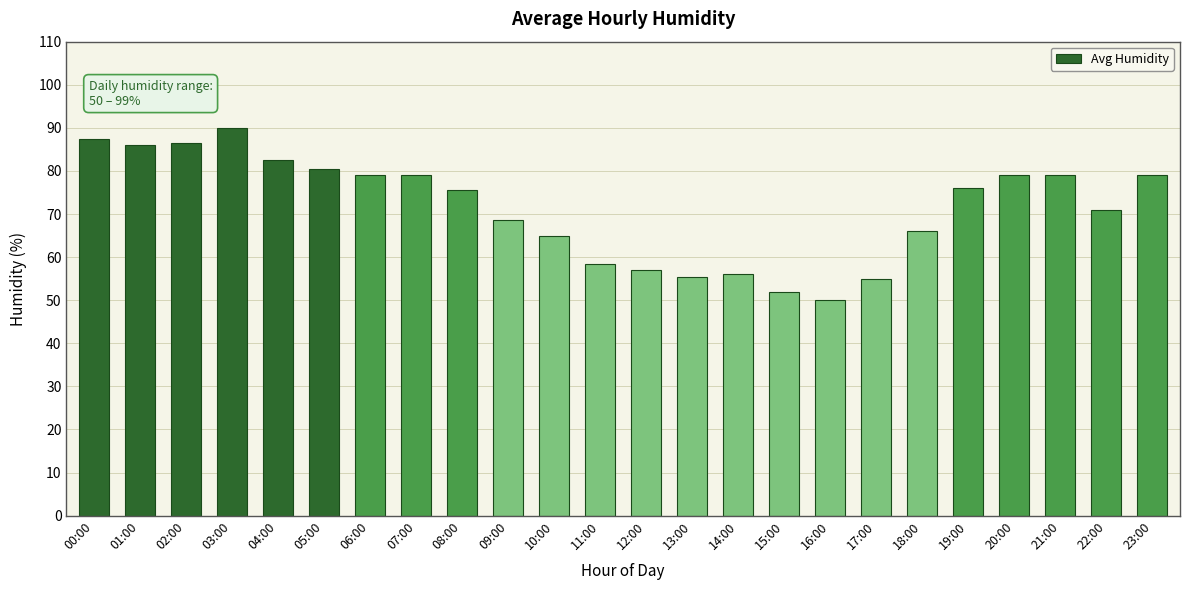

Where does the data first go above 76?

00:00